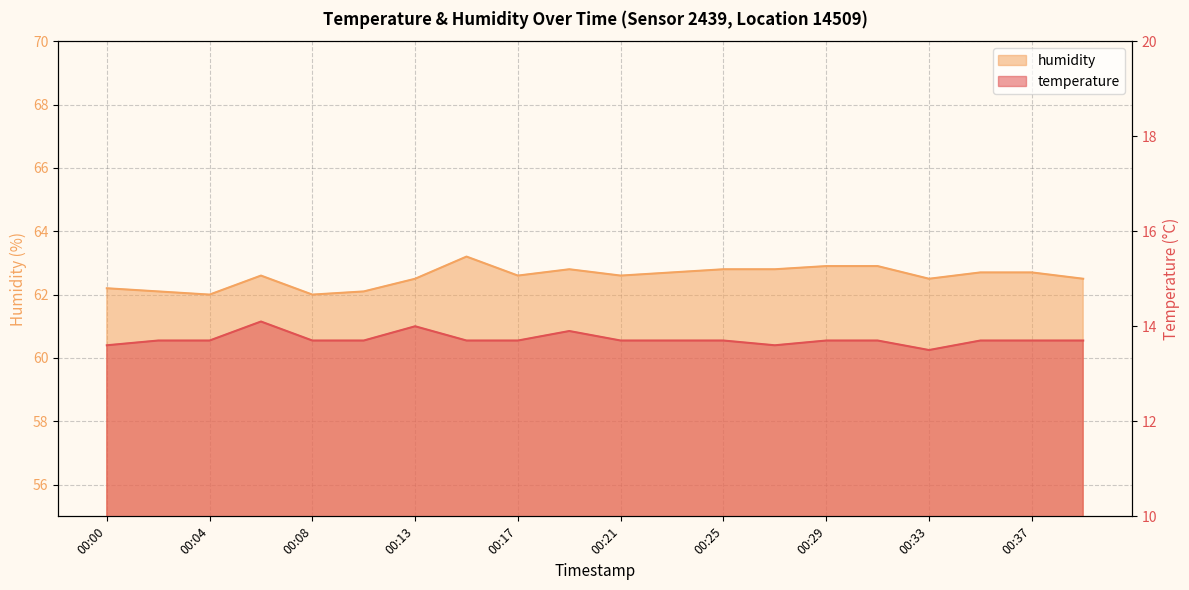

What value does the temperature series have at 00:35?

13.7